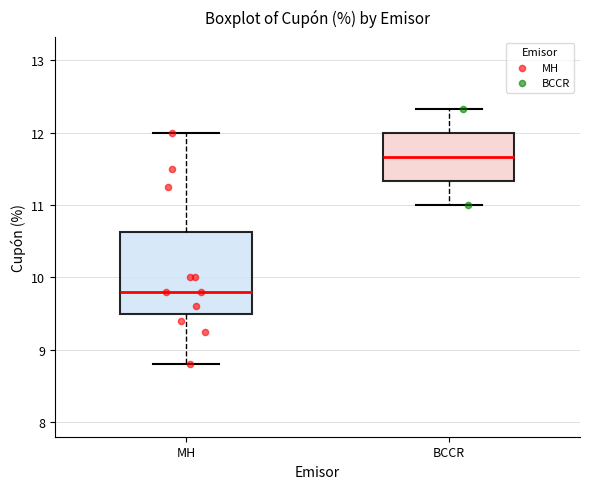

Which box's median line is the highest?

BCCR